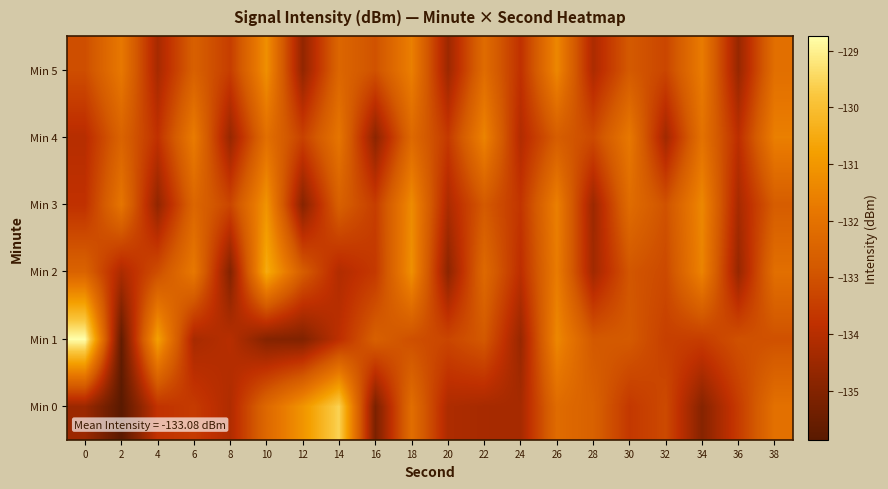

How many distinct data groups are displayed?

6